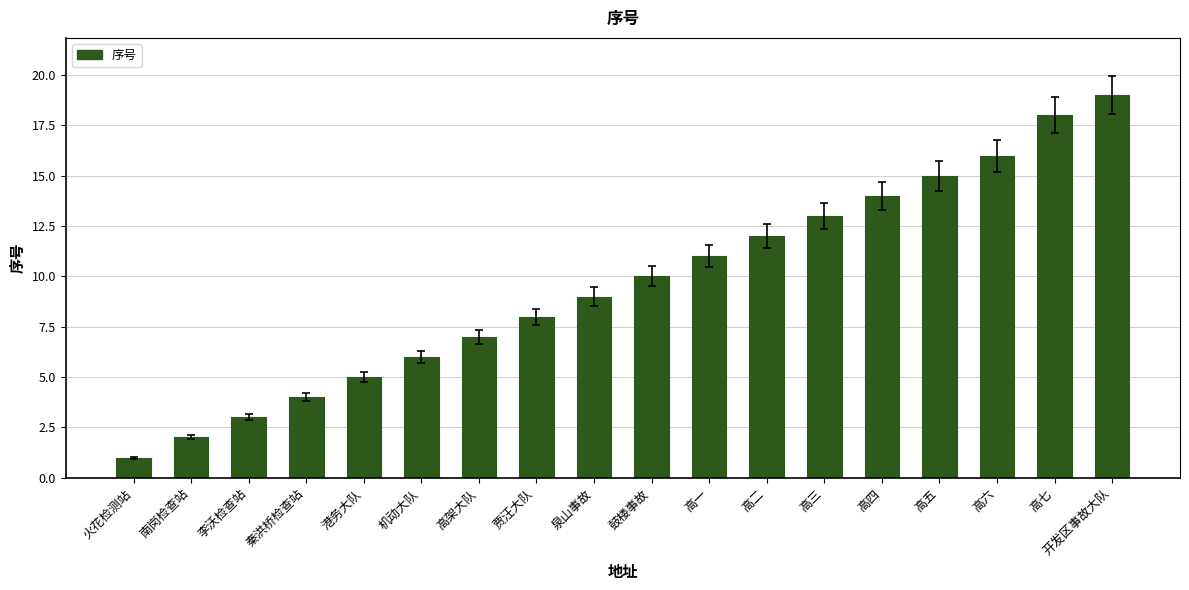

Rank the categories by value from highest to lowest.

开发区事故大队, 高七, 高六, 高五, 高四, 高三, 高二, 高一, 鼓楼事故, 泉山事故, 贾汪大队, 高架大队, 机动大队, 港务大队, 秦洪桥检查站, 李沃检查站, 南岗检查站, 火花检测站